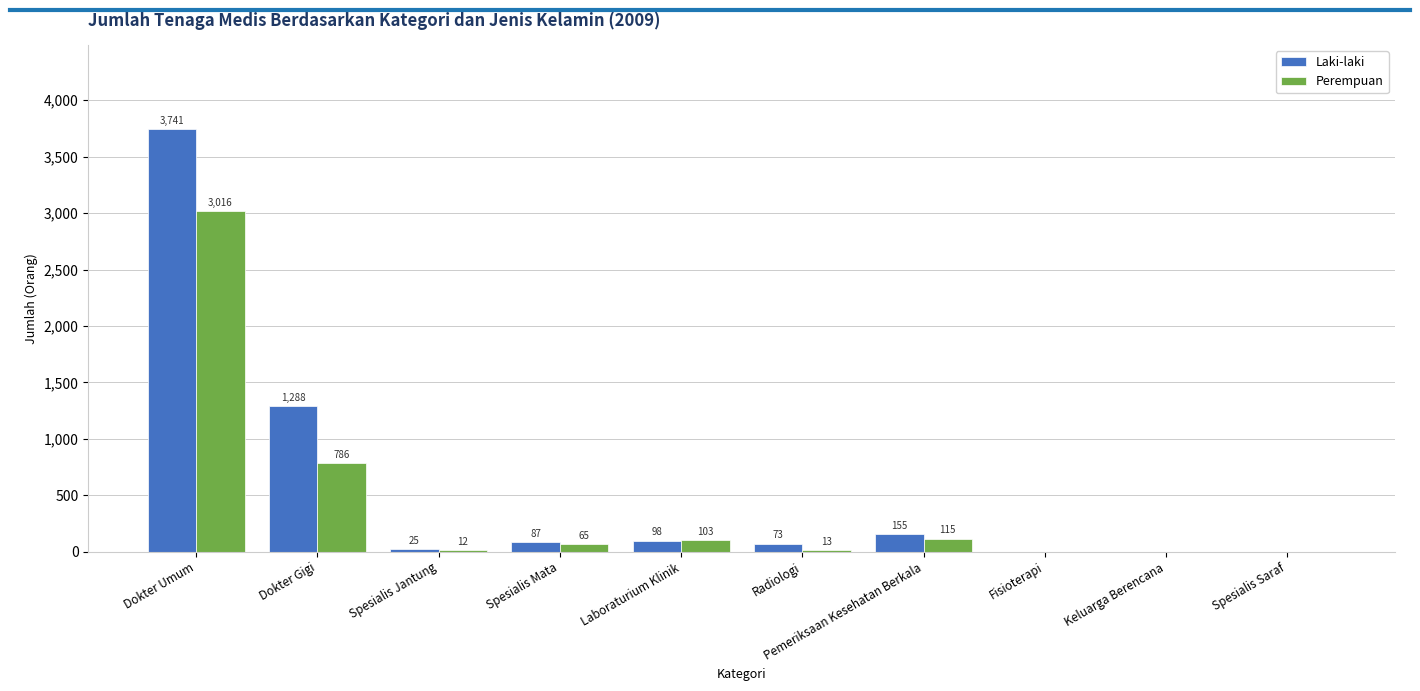

Between Radiologi and Pemeriksaan Kesehatan Berkala, which series saw the biggest shift?

Perempuan